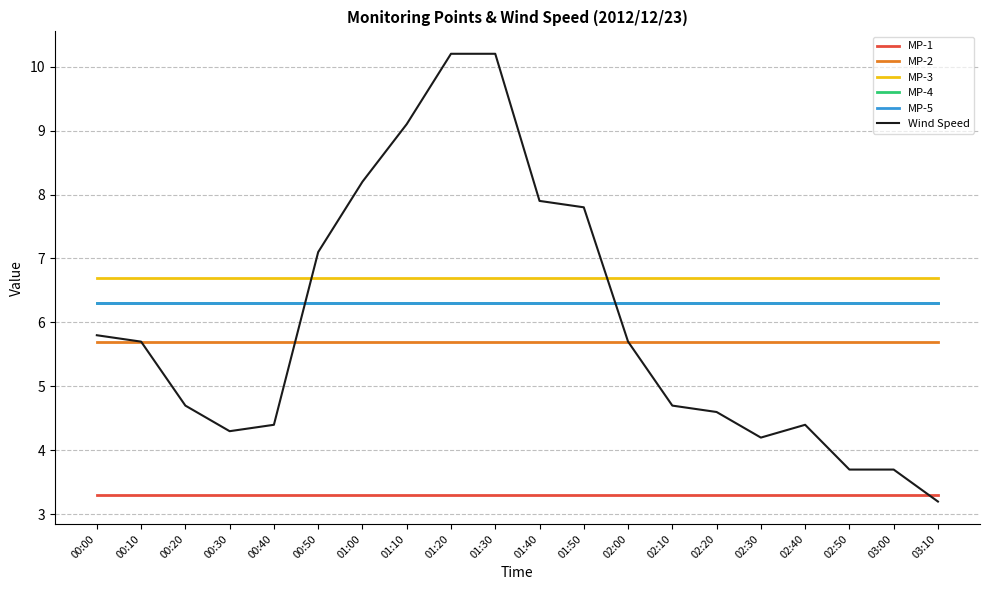

What value does the MP-1 series have at 01:30?

3.3